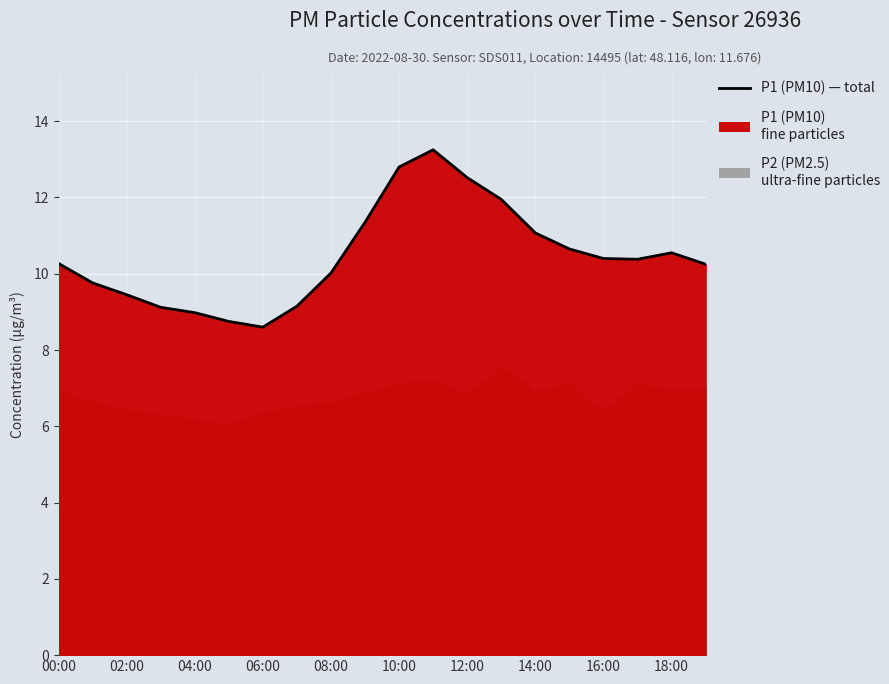

Where does the data first go above 10?

00:00